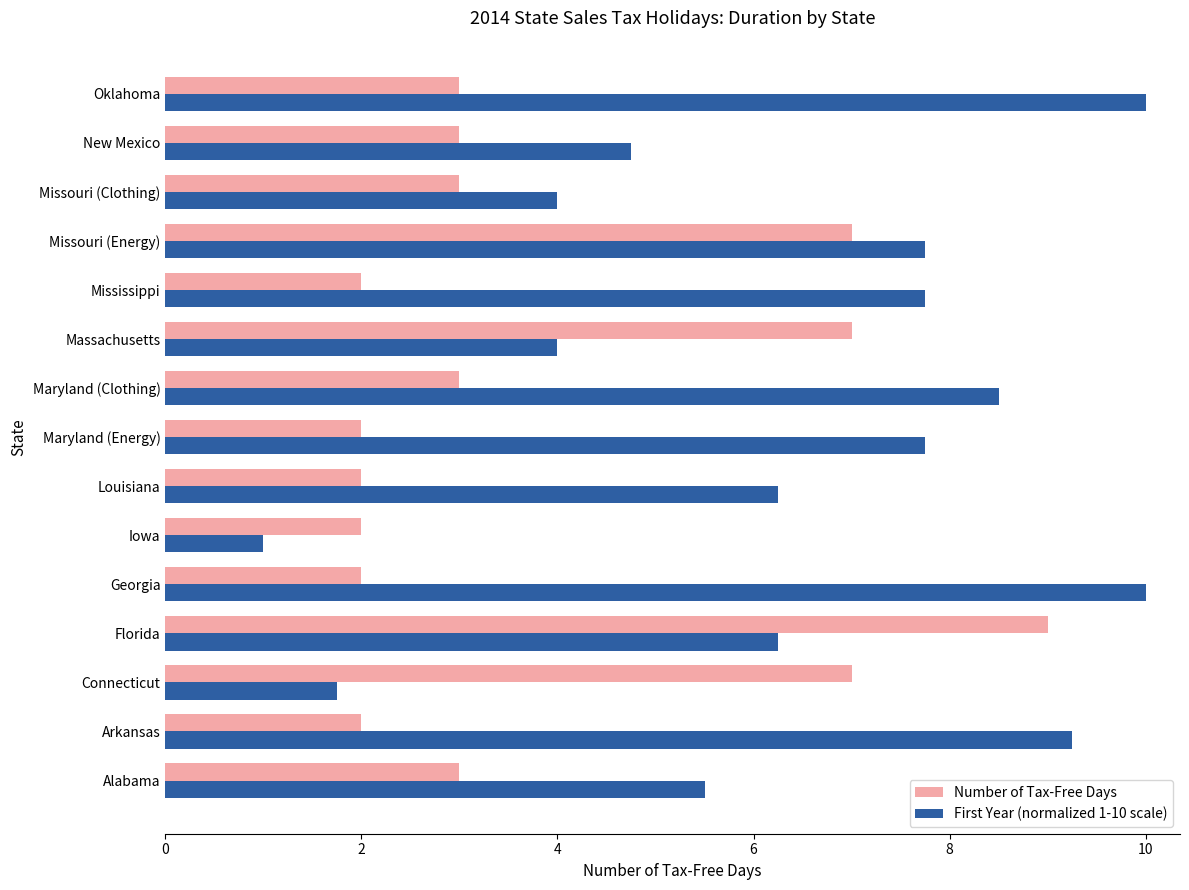

At how many categories does at least one series exceed 8?

5